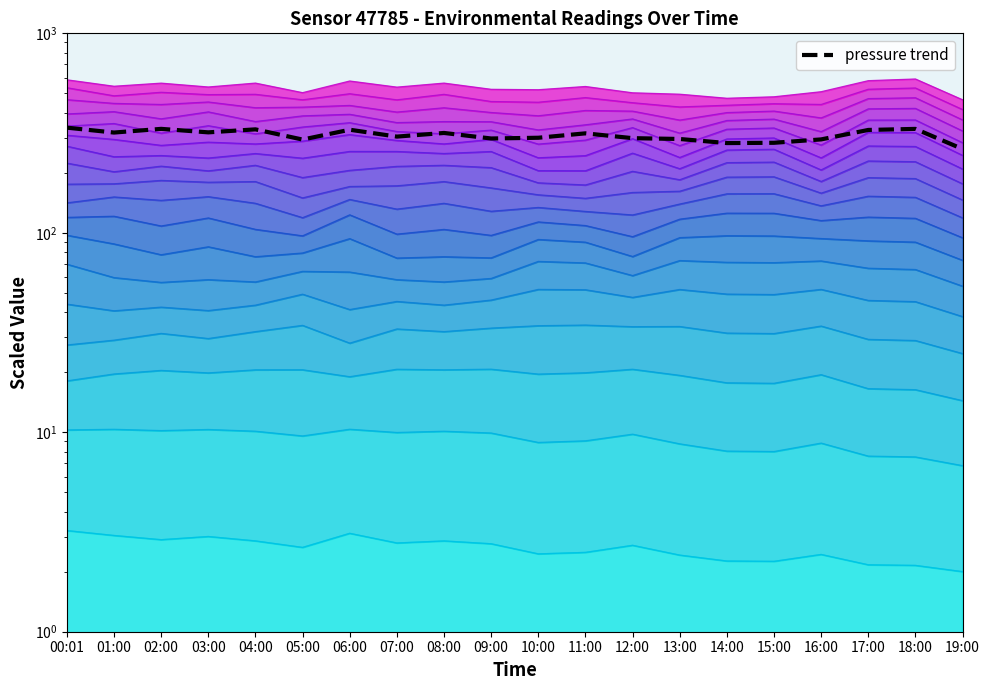

The value at 17:00 is 221.9. True or false?

False